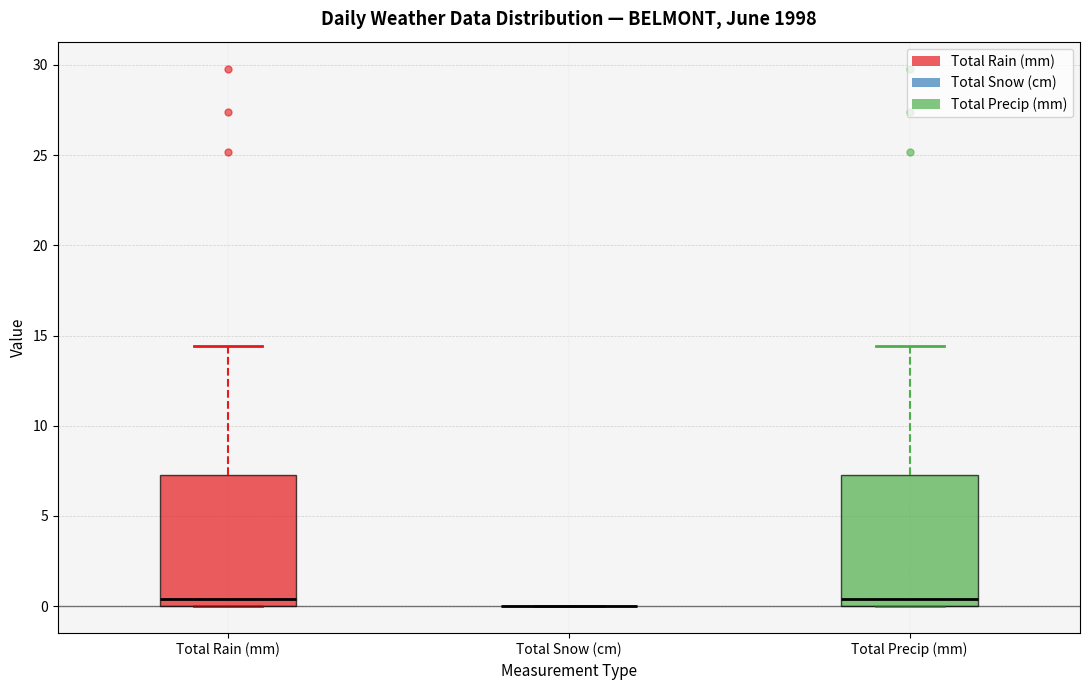

Reading left to right, read every box against the y-axis: the position of its median line, the range the box covers, and the ends of its whiskers. The values are not printed on the chart, so give them approximately, as read against the axis.

Total Rain (mm): median 0.5, box 0.0 to 7.5, whiskers 0.0 to 14.5
Total Snow (cm): box collapsed to a line at 0.0, whiskers 0.0 to 0.0
Total Precip (mm): median 0.5, box 0.0 to 7.5, whiskers 0.0 to 14.5